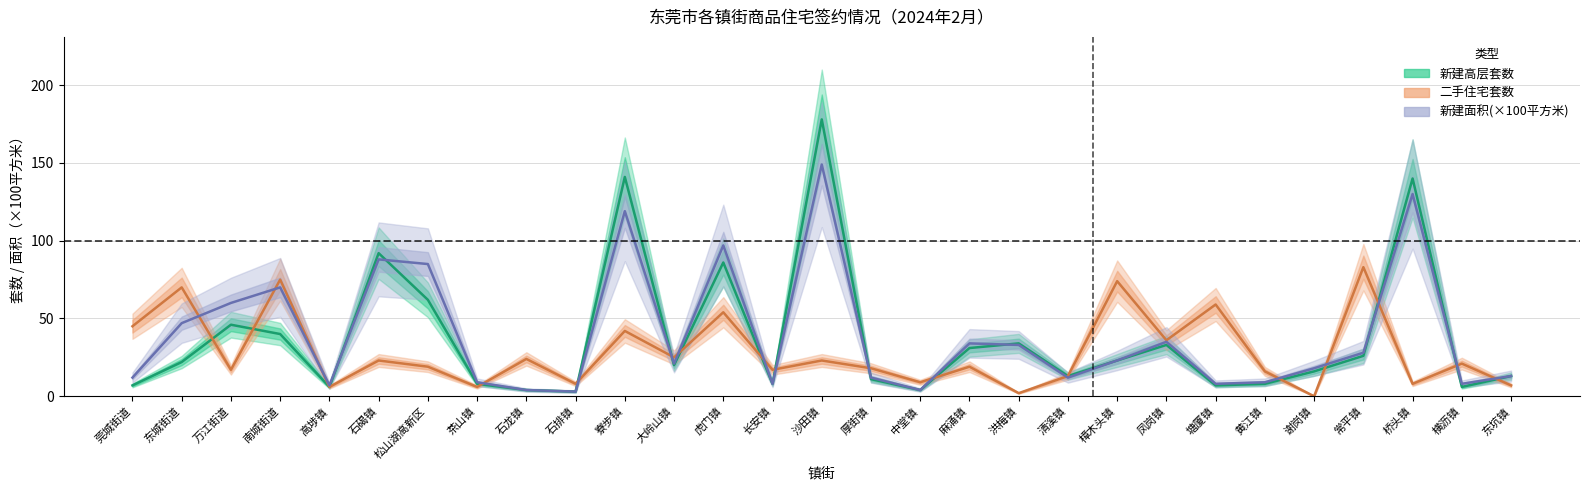

At how many categories does at least one series exceed 74?

8